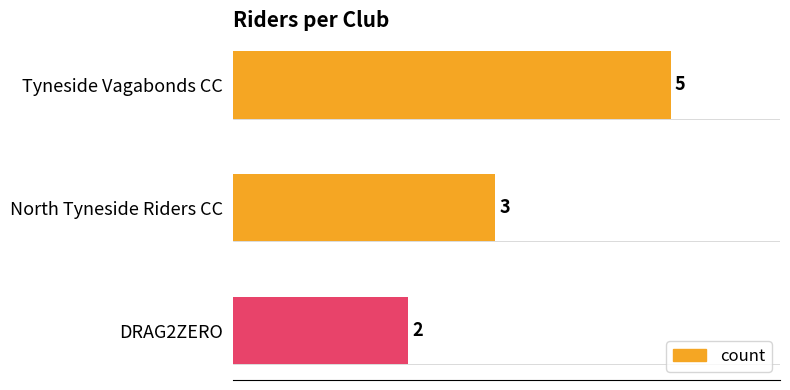

What is the difference between the maximum and minimum values?

3